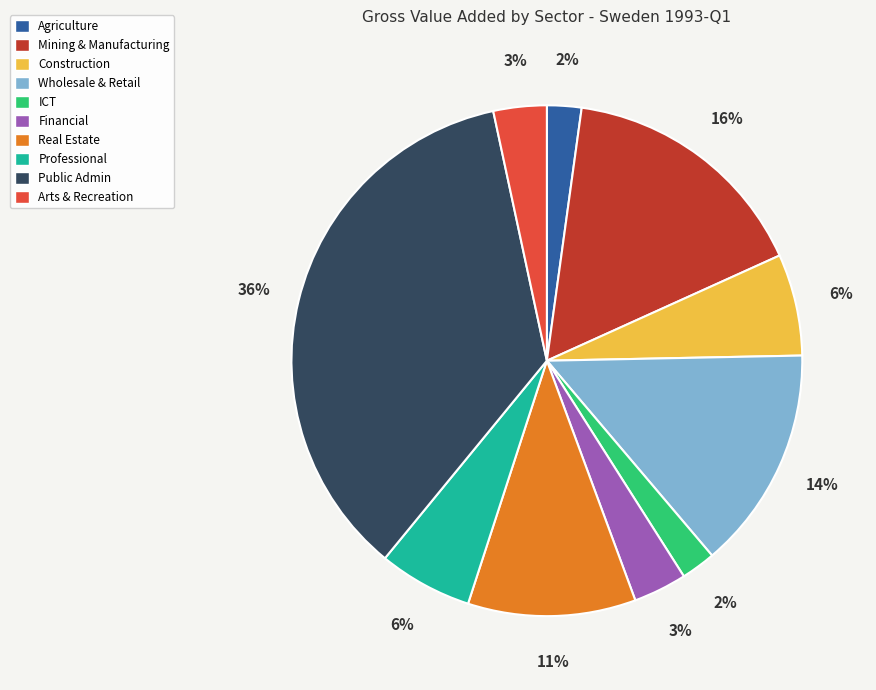

How many segments does this pie chart have?

10